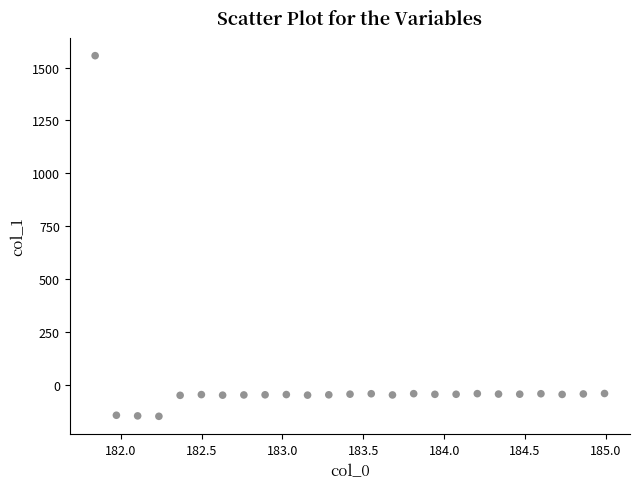

What is the range of X values (max minus min)?

3.1